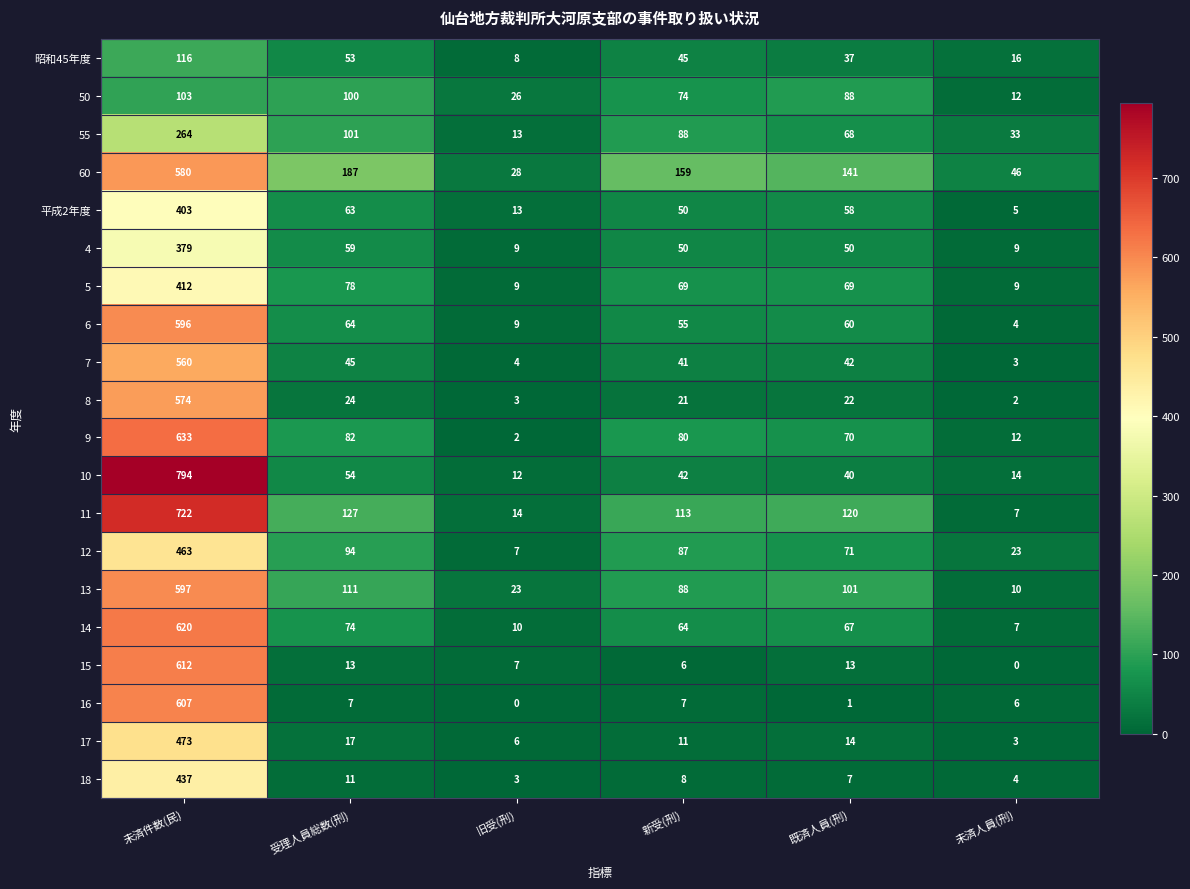

How many data points does each series have?

6